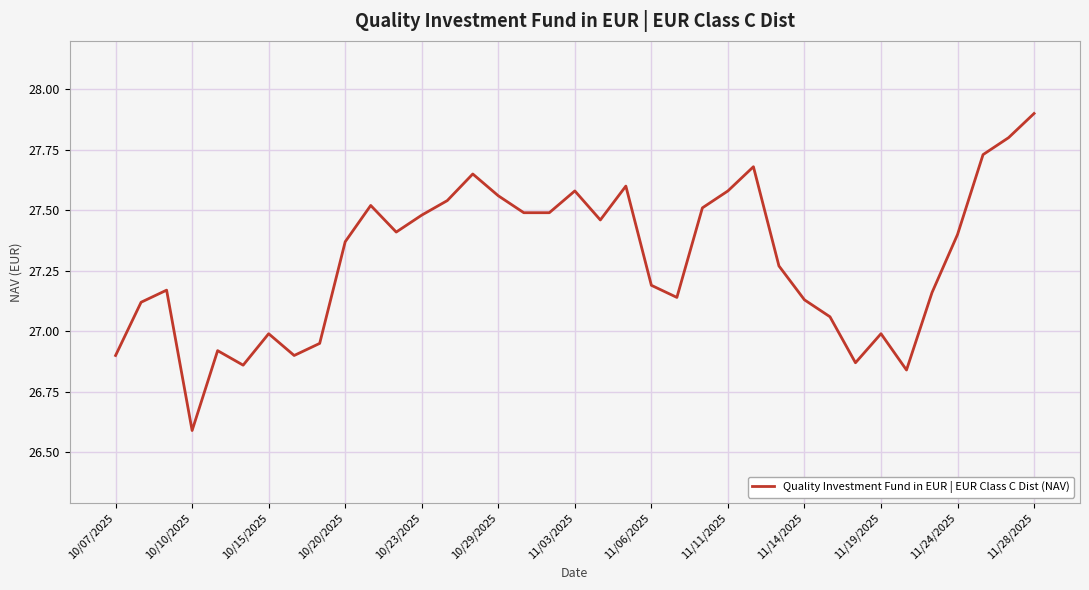

What is the minimum value shown in the chart?

26.6